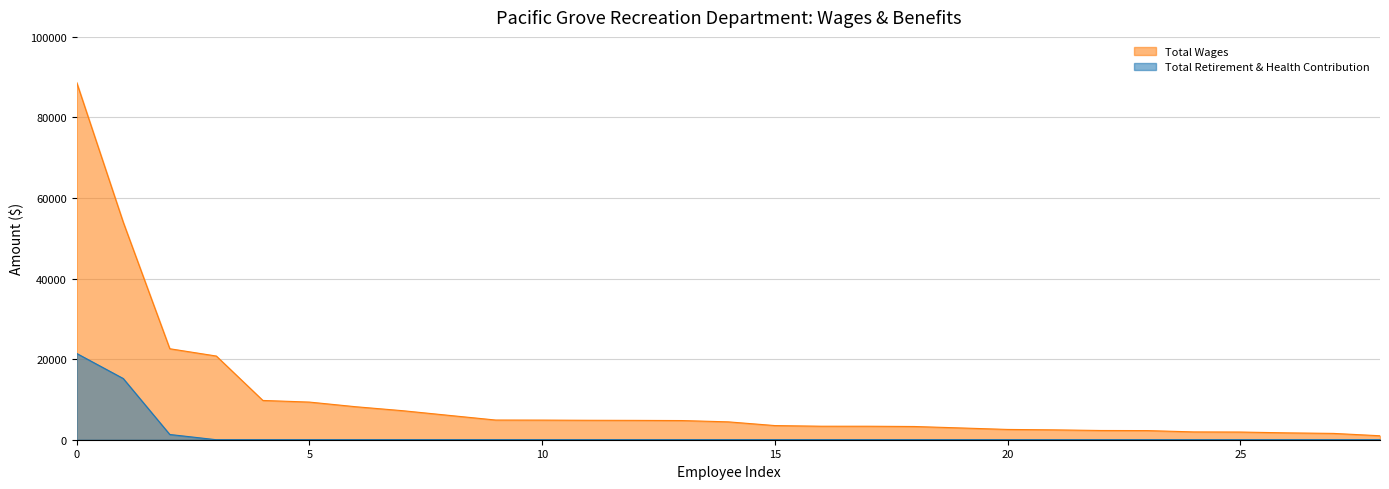

What is the difference between the maximum and minimum values in the Total Retirement & Health Contribution series?

21418